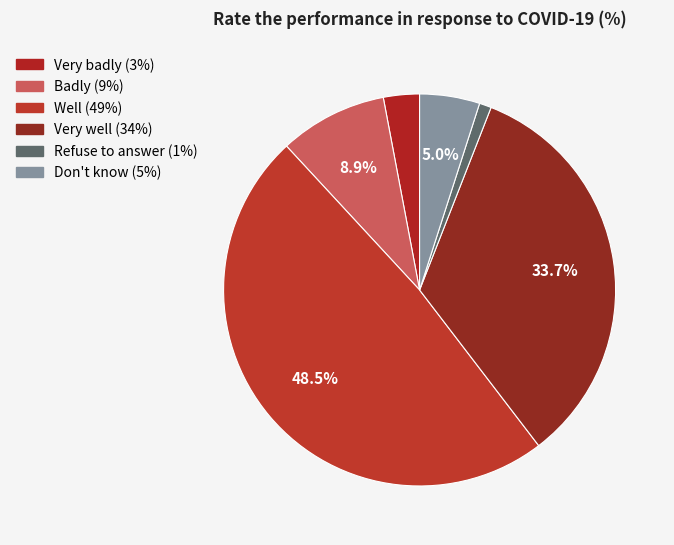

Which category has the smallest portion of the pie?

Refuse to answer